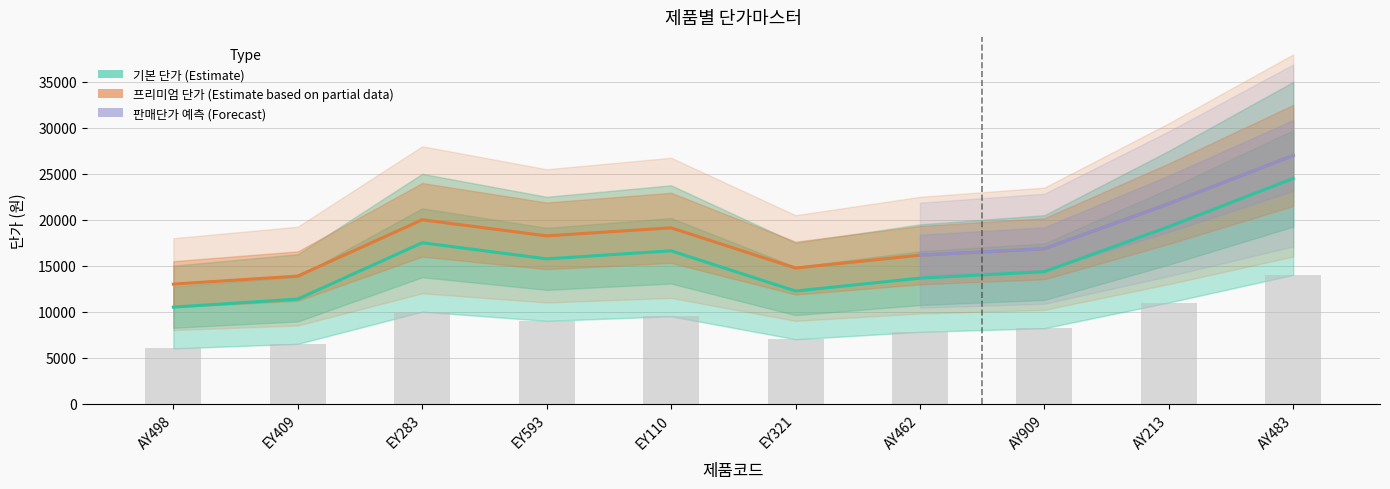

How many values in the 기본 판매단가 series are below 18250?

5